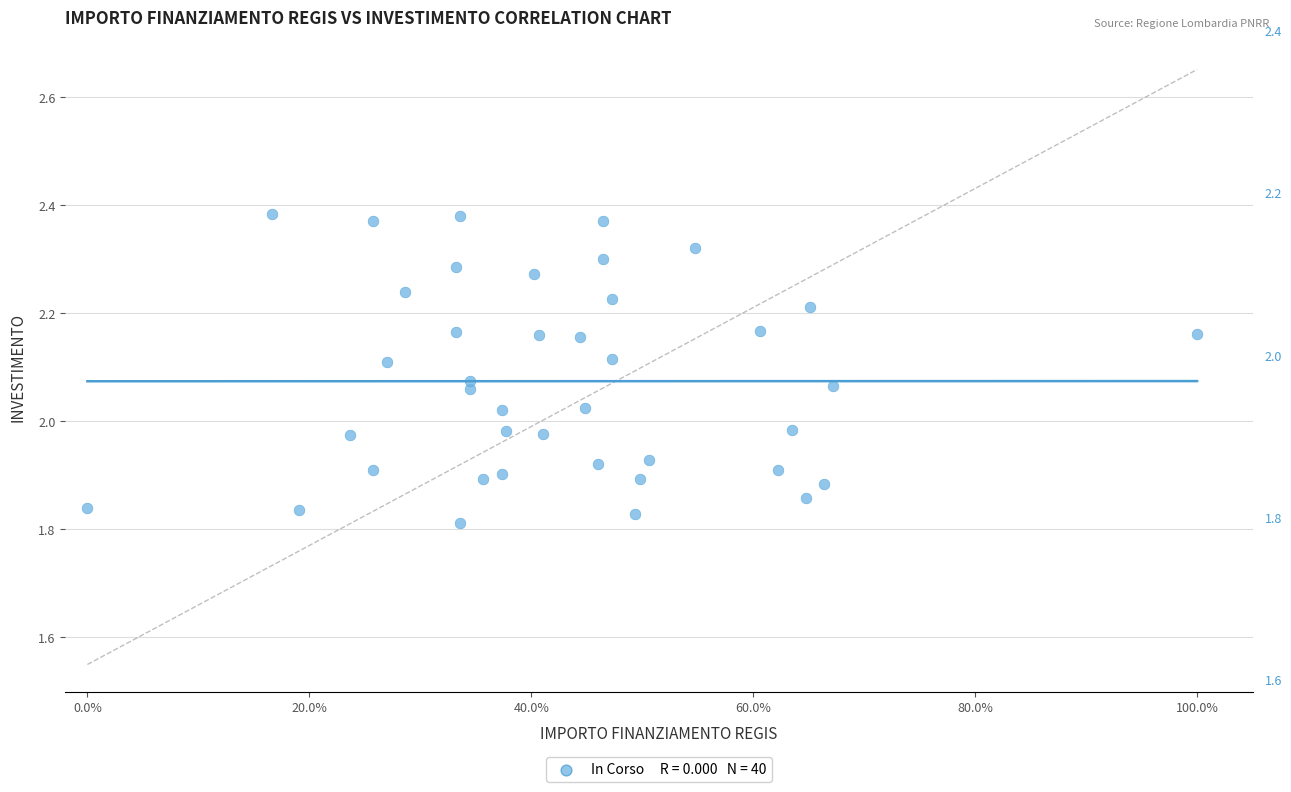

What is the range of Y values (max minus min)?

0.6